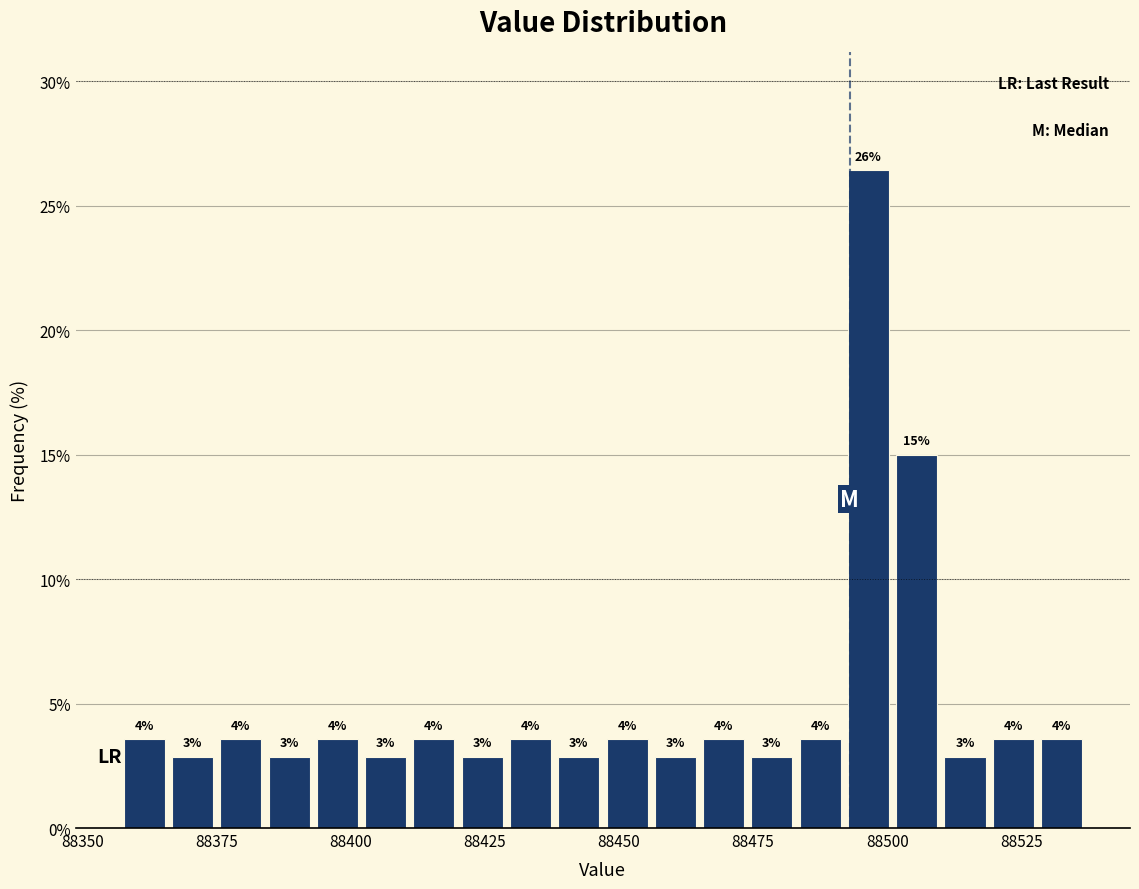

Around what value on the x-axis is the tallest bar? Give the approximate position of its centre, as read against the axis.

88495